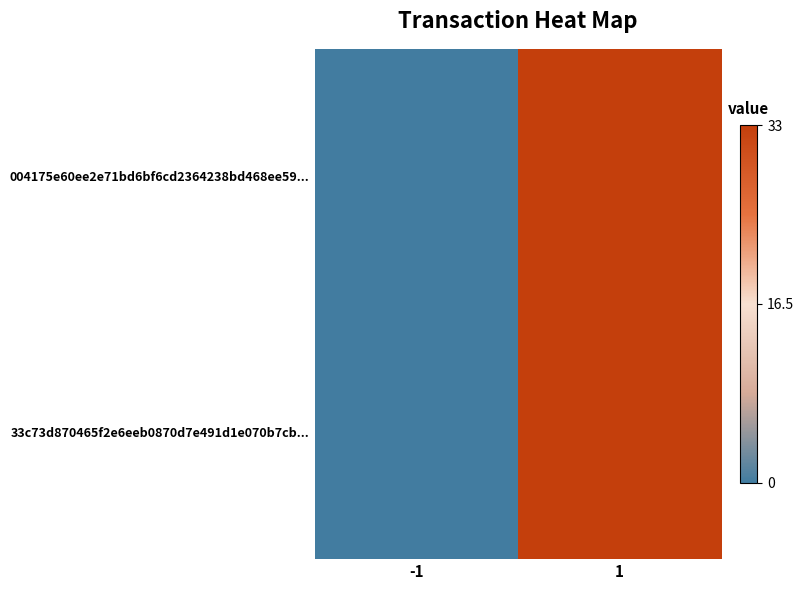

Reading right to left, extract all data points from this chart.

004175e60ee2e71bd6bf6cd2364238bd468ee59...: 1=33	-1=0
33c73d870465f2e6eeb0870d7e491d1e070b7cb...: 1=33	-1=0